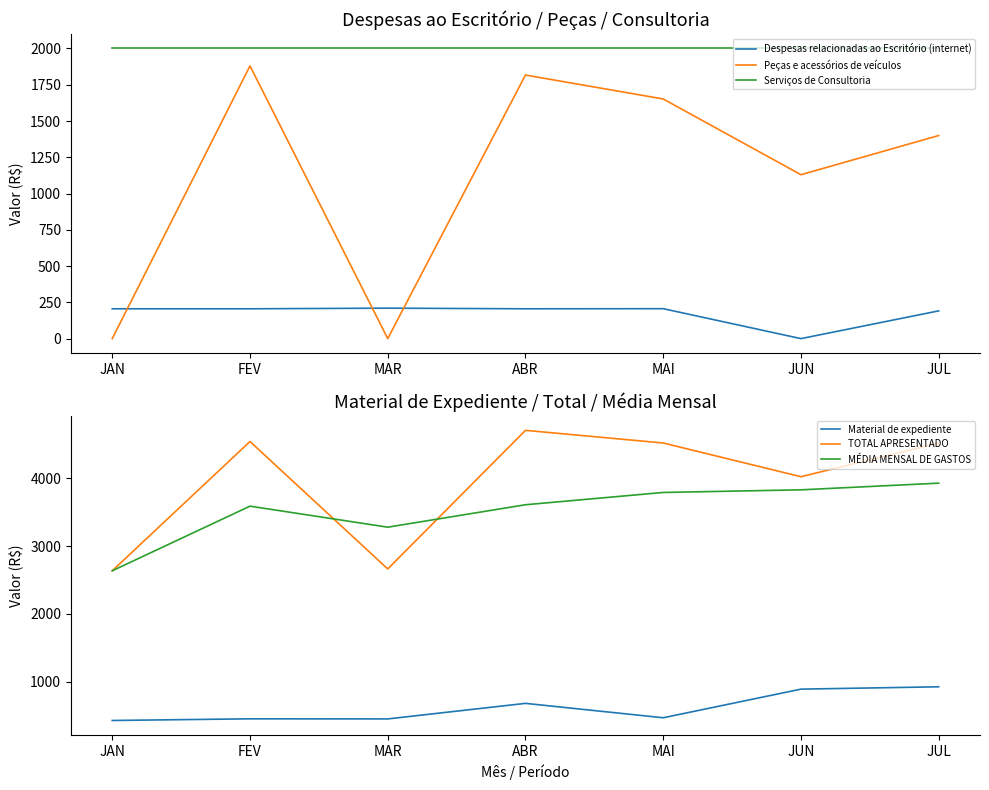

Which series has the largest range (max minus min)?

TOTAL APRESENTADO